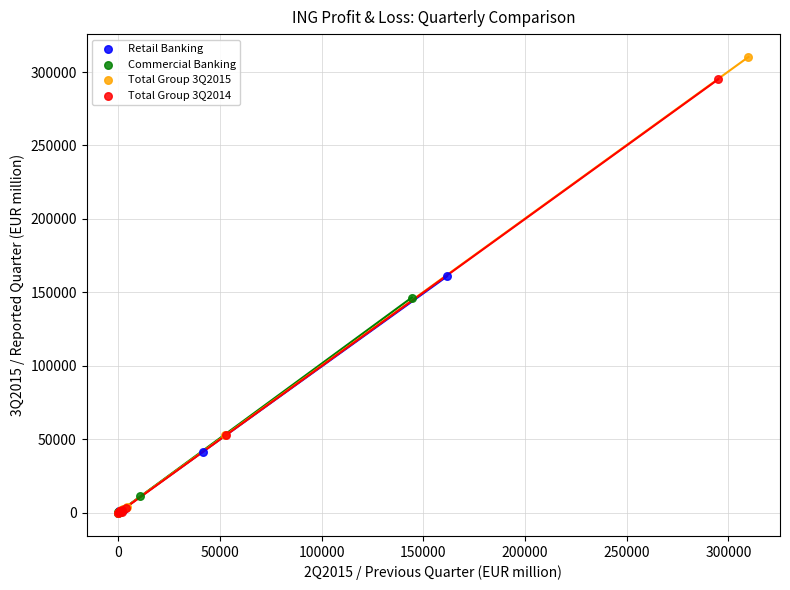

Which series contains the highest Y value?

Total Group 3Q2015